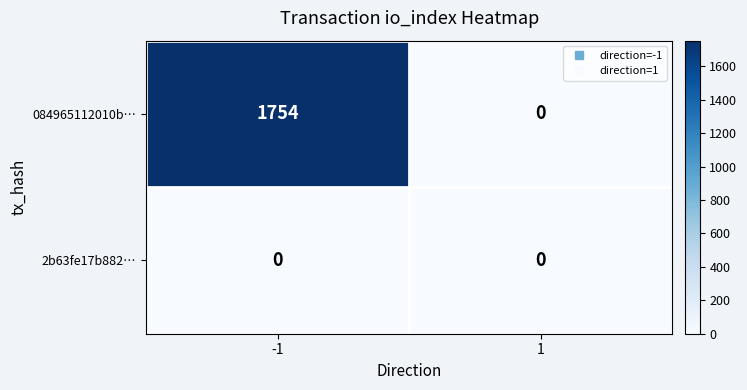

Is it true that 084965112010b… equals 1754 at -1?

True